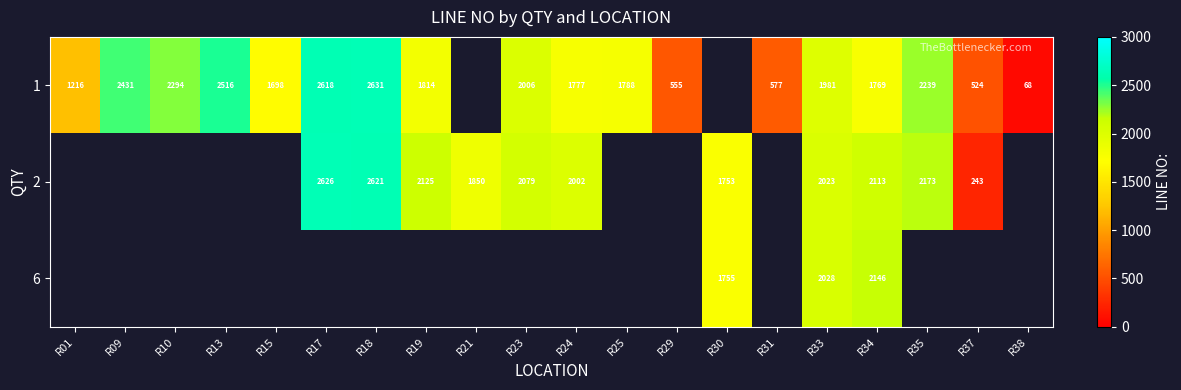

The value of 1 at R15 is 1698. True or false?

True